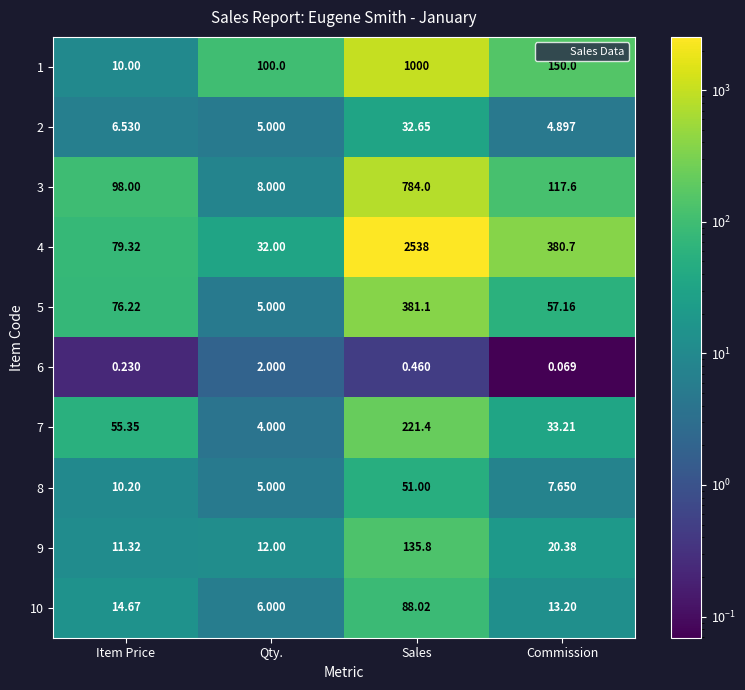

At which category is the sum across all series the highest?

Sales